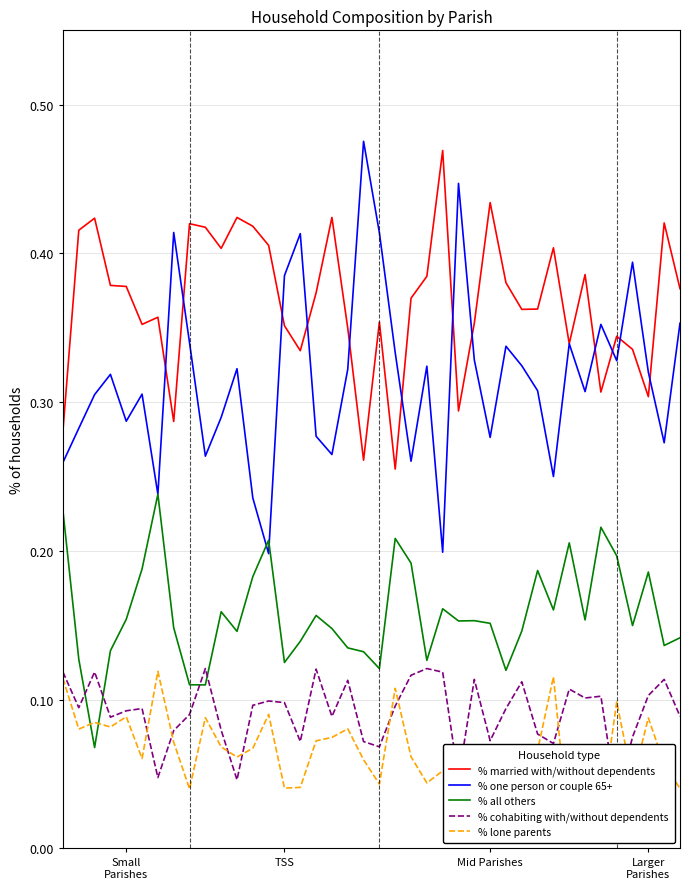

In % lone parents, how many points are higher than both neighbors (excluding endpoints)?

13